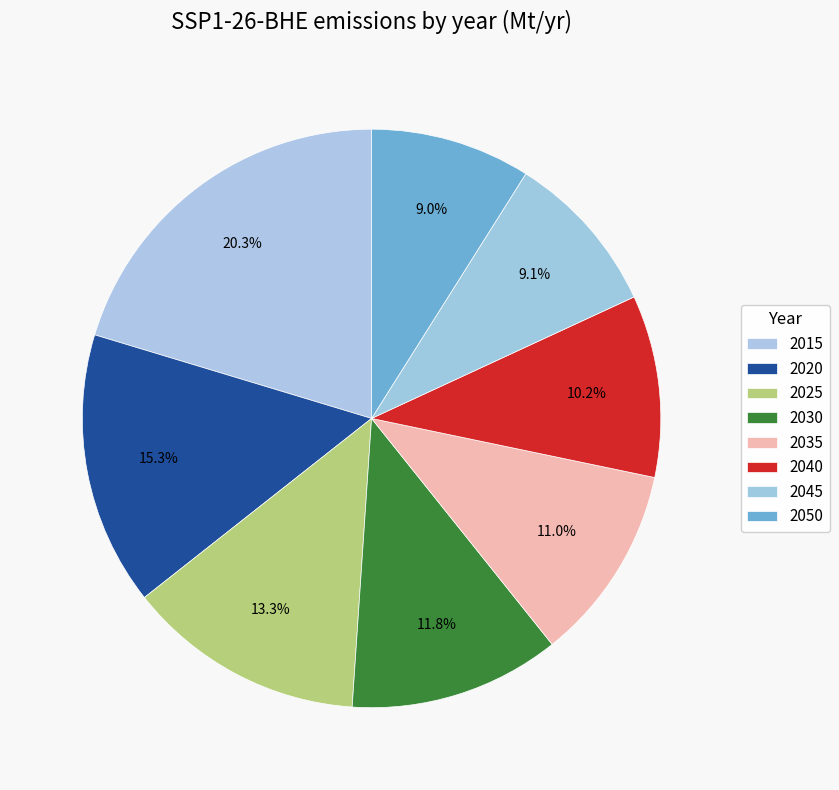

Rank the categories by value from lowest to highest.

2050, 2045, 2040, 2035, 2030, 2025, 2020, 2015